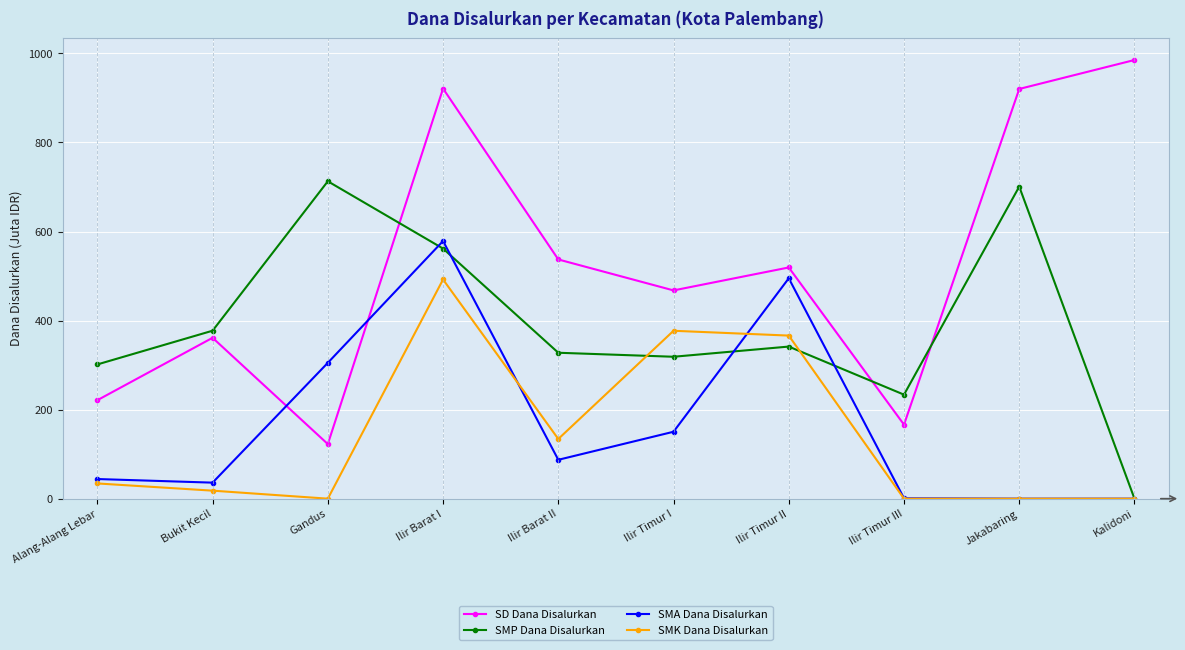

What are all the series names shown in the legend?

SD Dana Disalurkan, SMP Dana Disalurkan, SMA Dana Disalurkan, SMK Dana Disalurkan